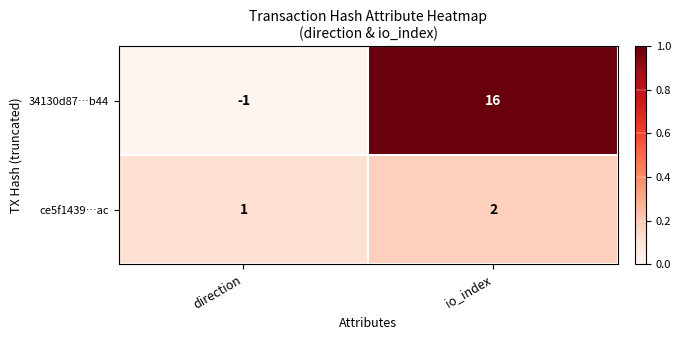

The value of 34130d87…b44 at io_index is 27. True or false?

False